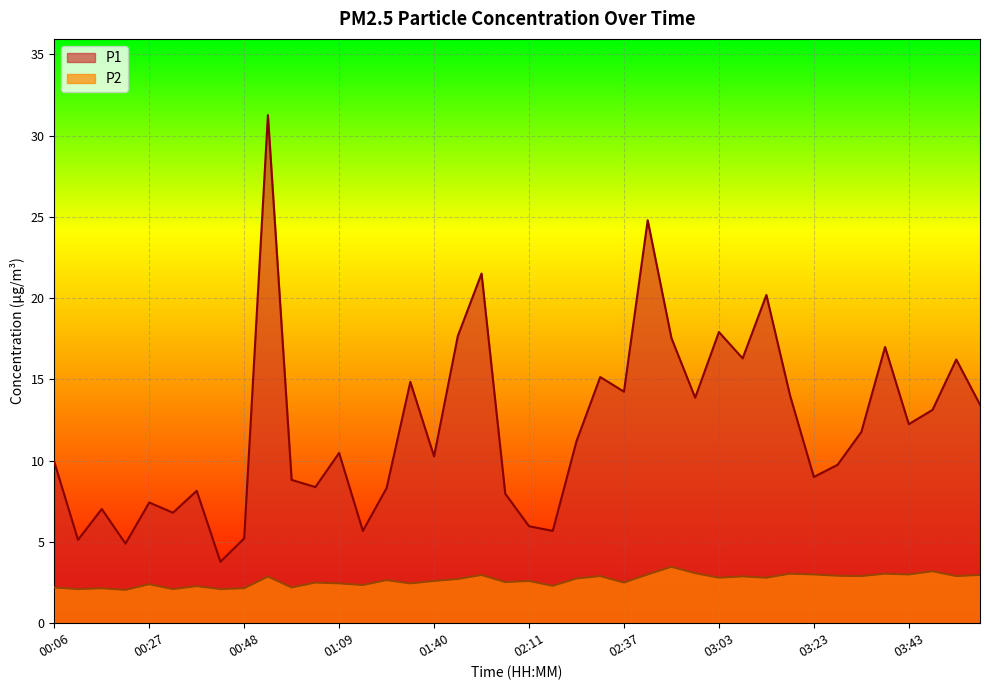

Is it true that P2 equals 2.0 at 00:22?

True